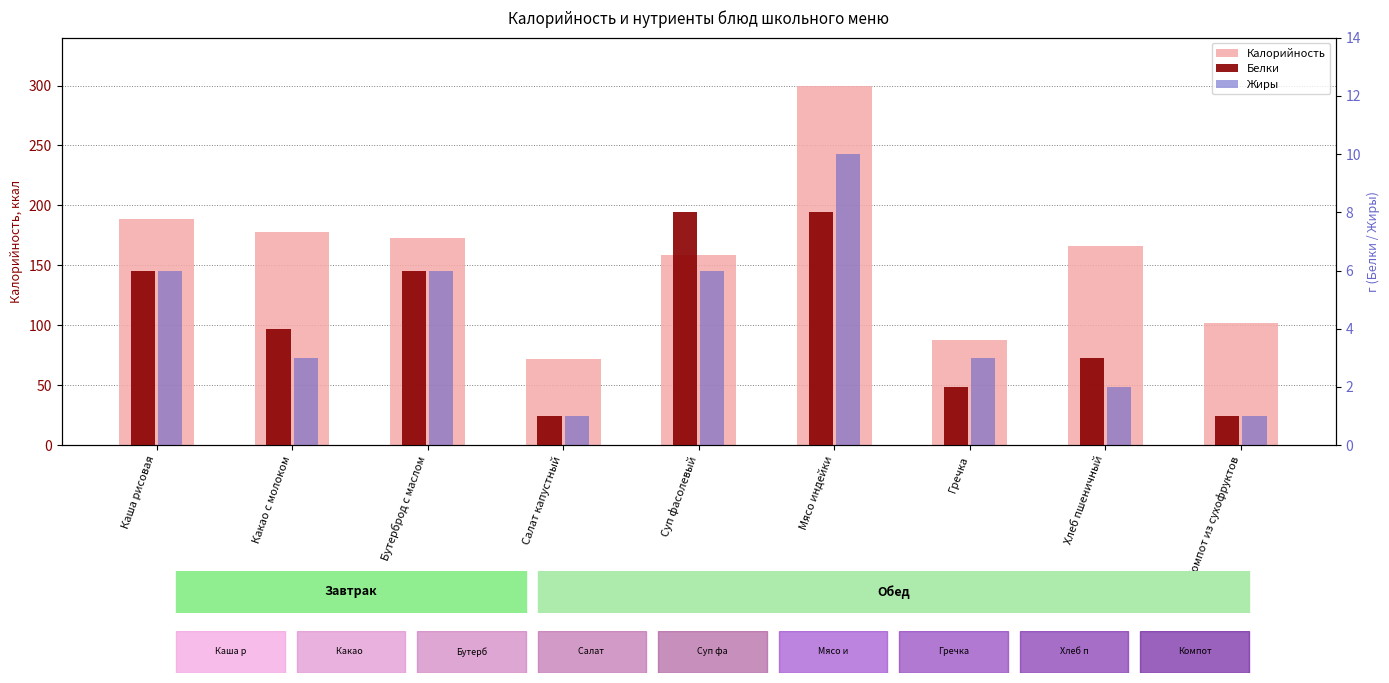

Reading left to right, what are all the values shown in this chart?

Калорийность: 189	178	173	72	159	300	88	166	102
Белки: 6	4	6	1	8	8	2	3	1
Жиры: 6	3	6	1	6	10	3	2	1